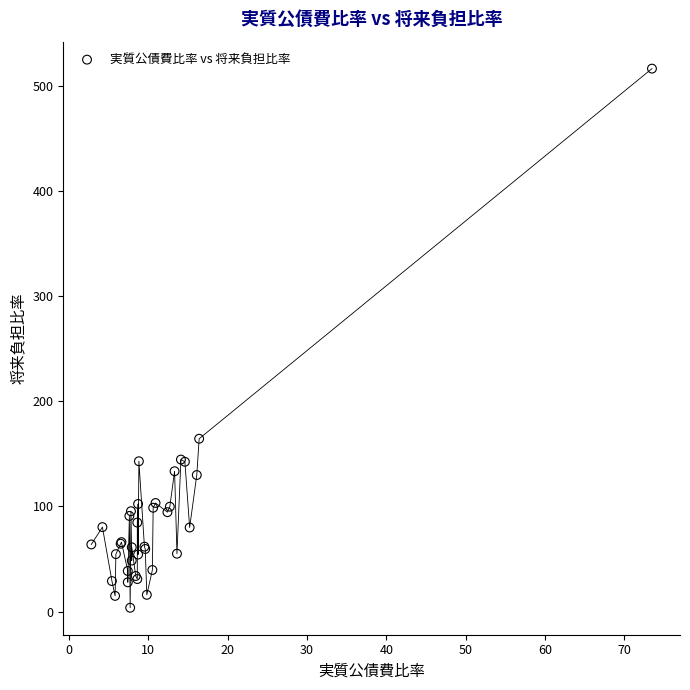

What Y value in the scatter plot is closest to 259?

164.3